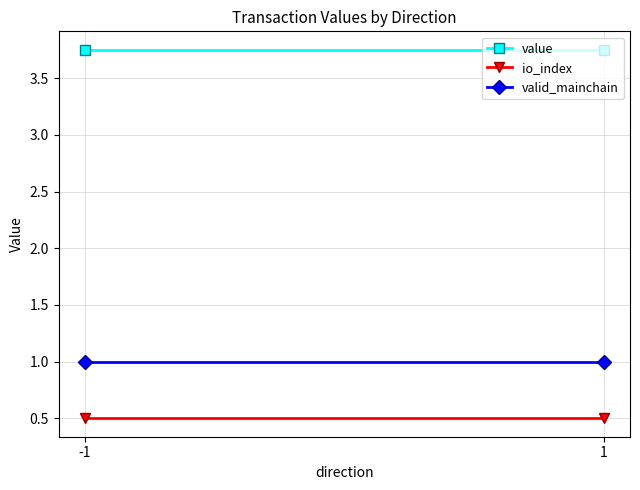

At how many categories does at least one series exceed 1?

2